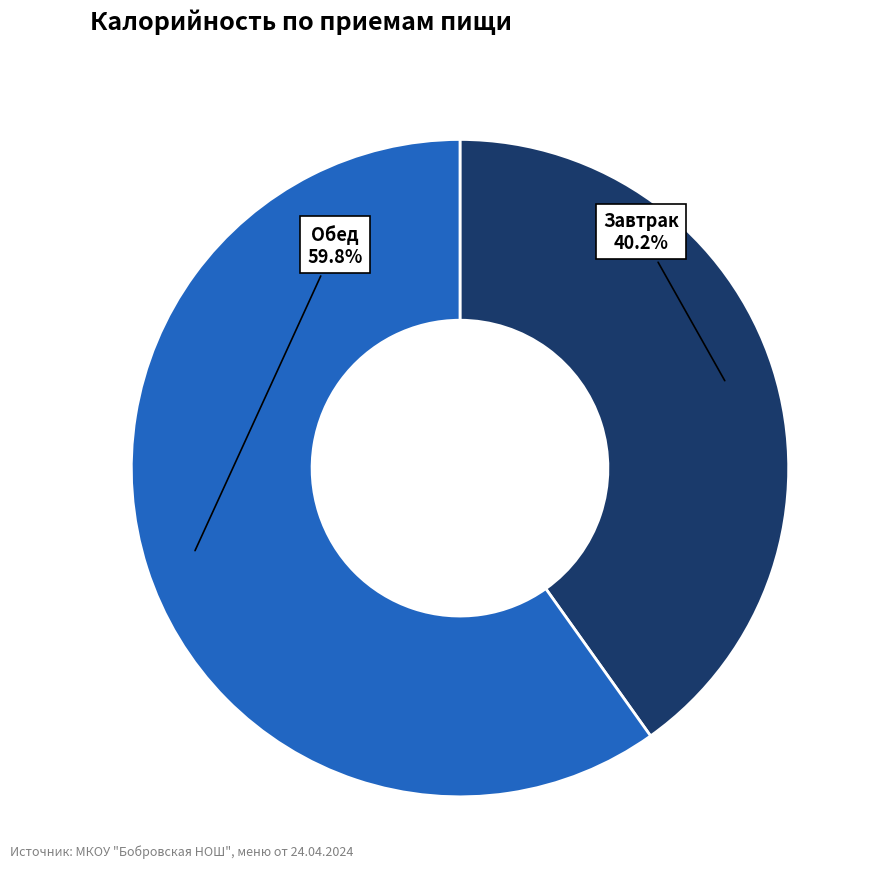

Is there a majority slice in this chart?

Yes